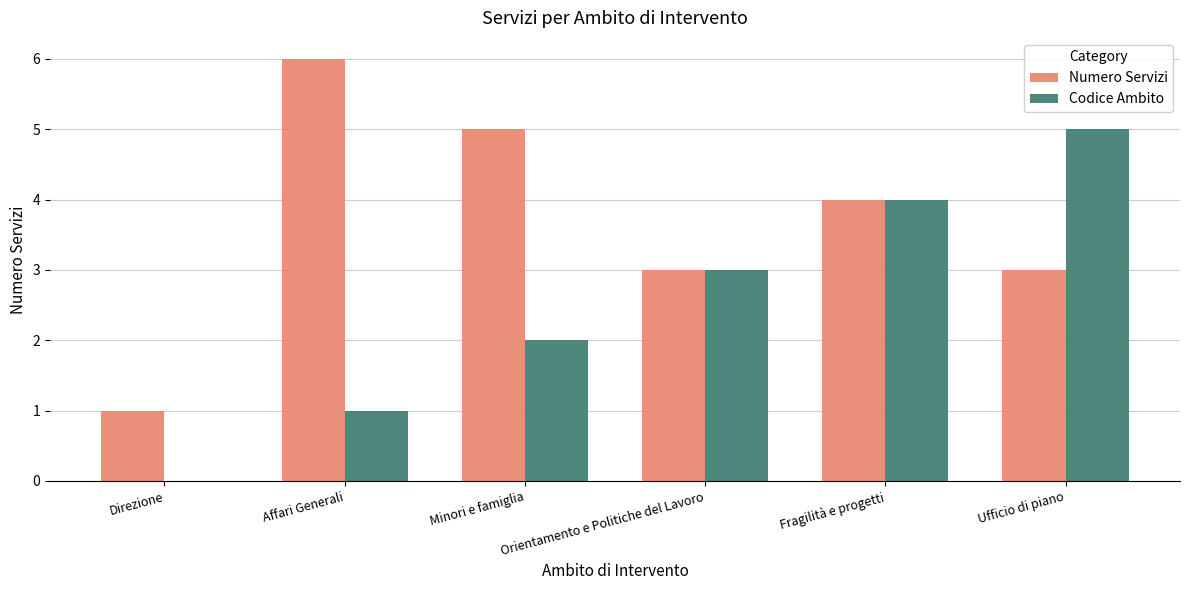

What value does the Numero Servizi series have at Minori e famiglia?

5